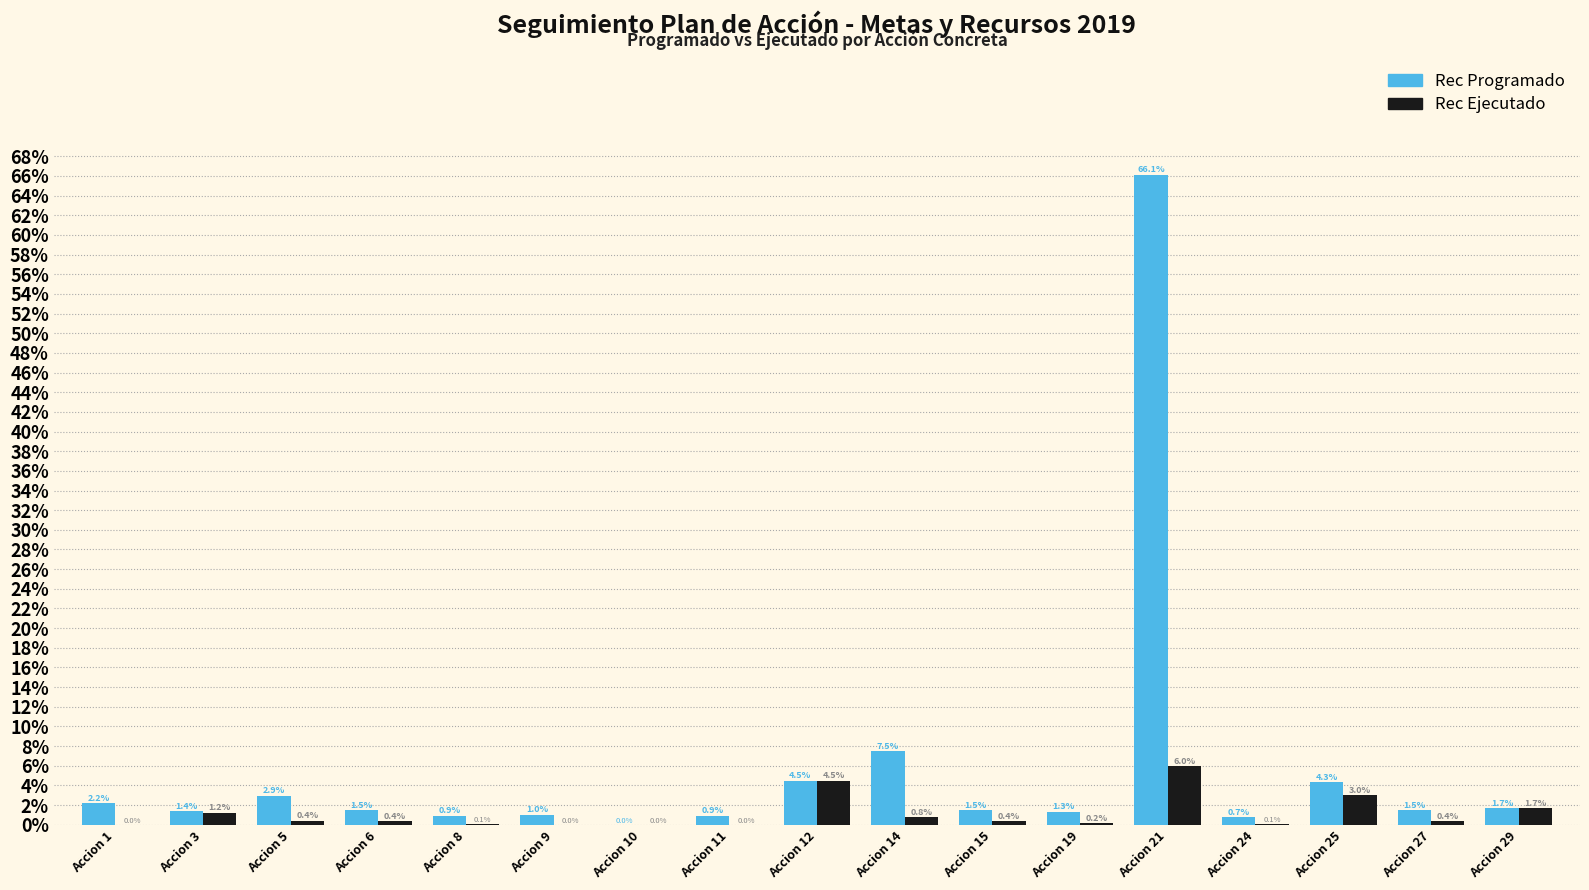

Reading left to right, list all the values displayed in this chart.

Rec Programado: Accion 1=2.2	Accion 3=1.4	Accion 5=2.9	Accion 6=1.5	Accion 8=0.9	Accion 9=1.0	Accion 10=0.0	Accion 11=0.9	Accion 12=4.5	Accion 14=7.5	Accion 15=1.5	Accion 19=1.3	Accion 21=66.1	Accion 24=0.7	Accion 25=4.3	Accion 27=1.5	Accion 29=1.7
Rec Ejecutado: Accion 1=0.0	Accion 3=1.2	Accion 5=0.4	Accion 6=0.4	Accion 8=0.1	Accion 9=0.0	Accion 10=0.0	Accion 11=0.0	Accion 12=4.5	Accion 14=0.8	Accion 15=0.4	Accion 19=0.2	Accion 21=6.0	Accion 24=0.1	Accion 25=3.0	Accion 27=0.4	Accion 29=1.7